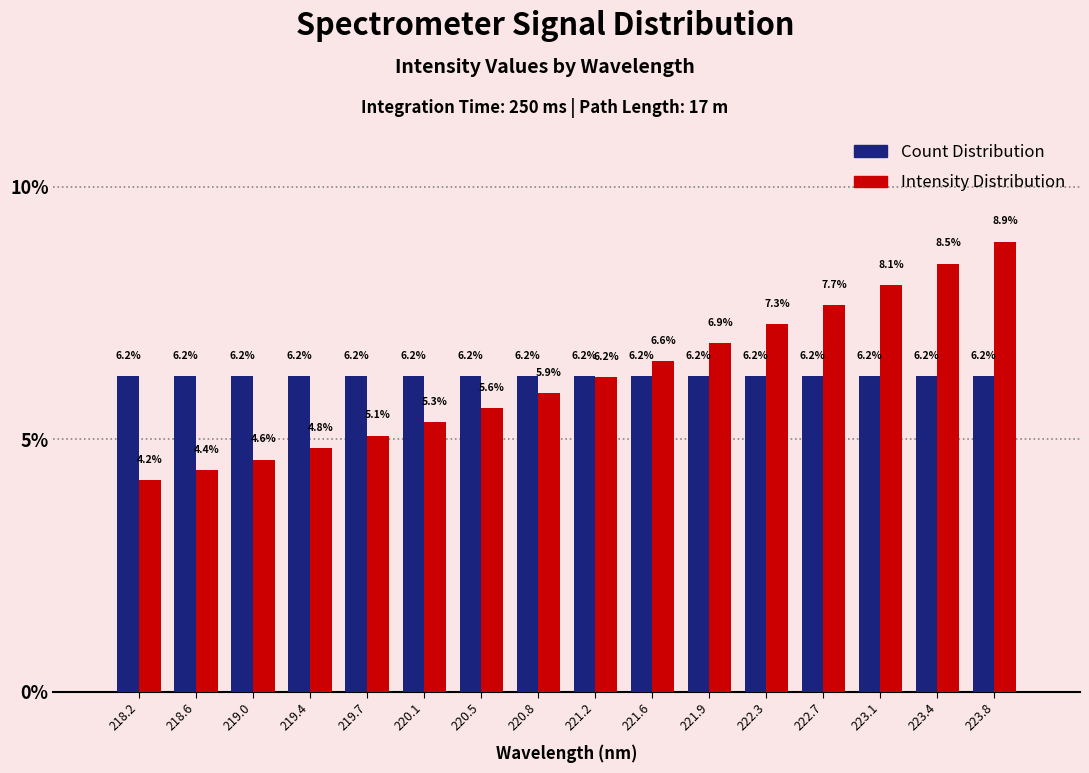

What is the height of the Intensity Distribution bar covering 223.60 to 224.00 on the x-axis? The bar edges are not printed on the chart, so give them approximately, as read against the axis.

8.9